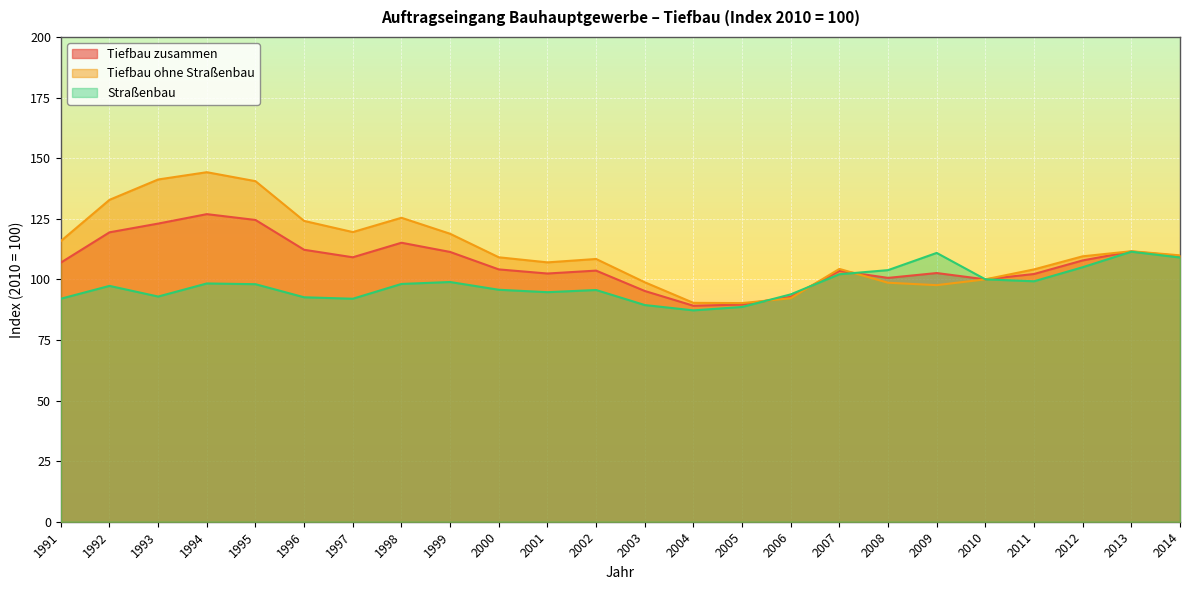

The value of Tiefbau ohne Straßenbau at 2014 is 45.8. True or false?

False